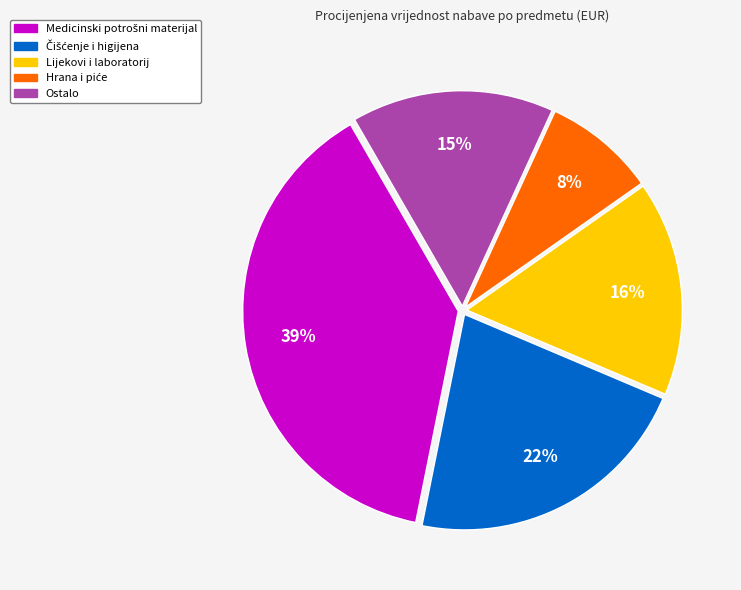

To the nearest percent, what is the average slice percentage?

20%